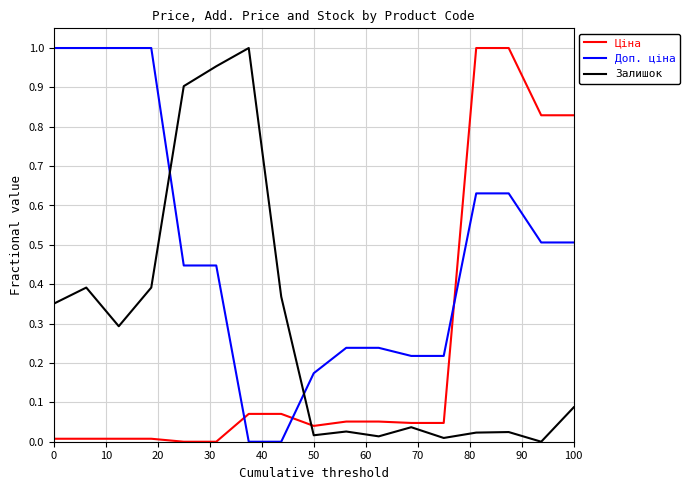

Does the chart have visible grid lines?

Yes